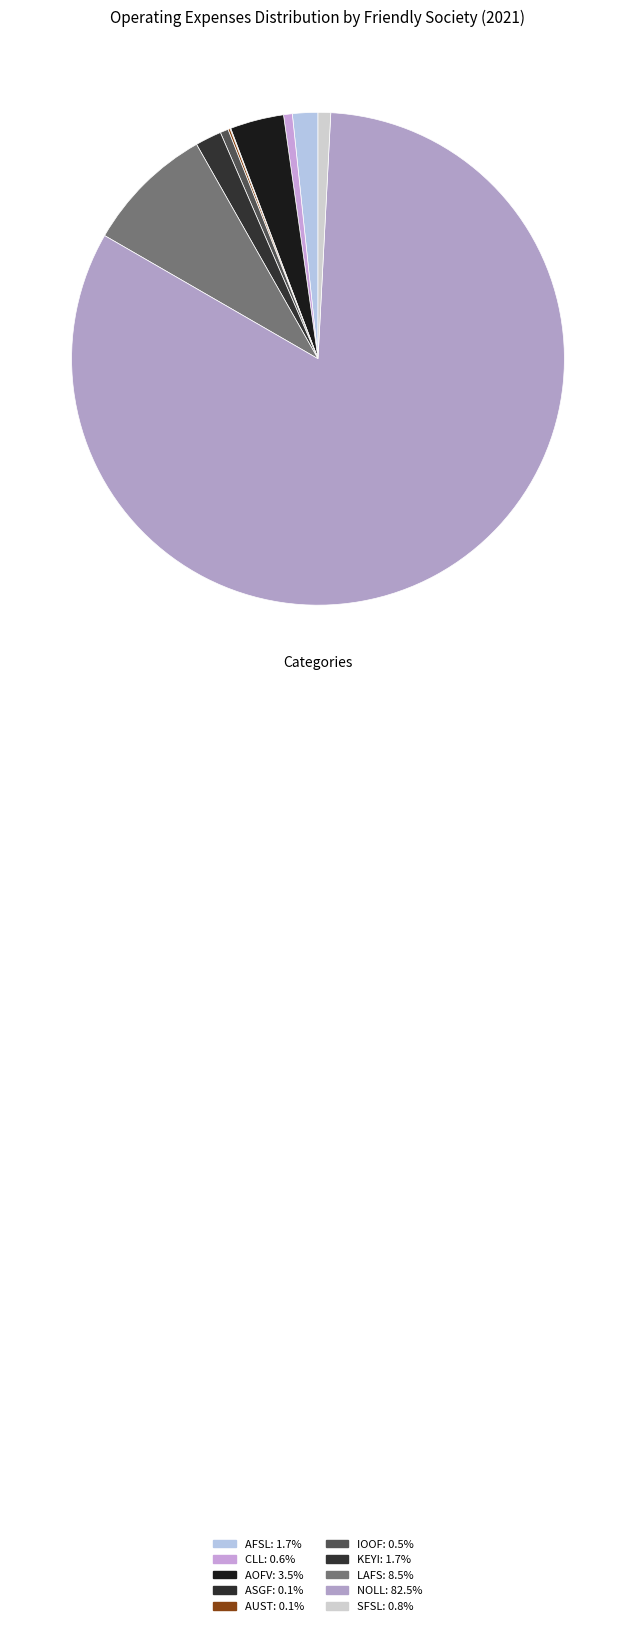

How much of the chart is everything except KEYI?

98.3%